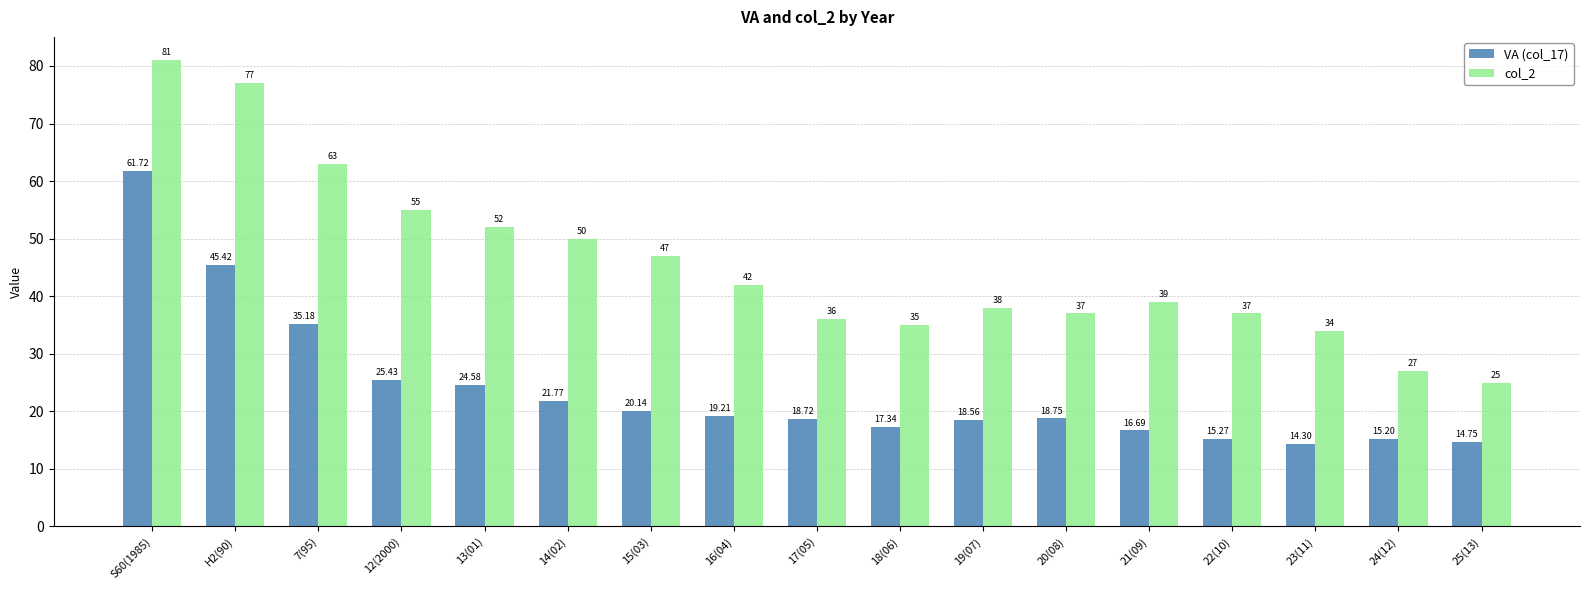

At which category is the sum across all series the highest?

S60(1985)